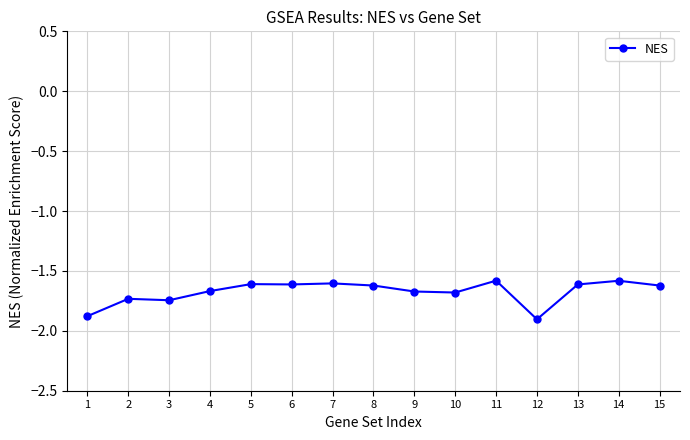

What is the change in value from 6 to 9?

-0.1